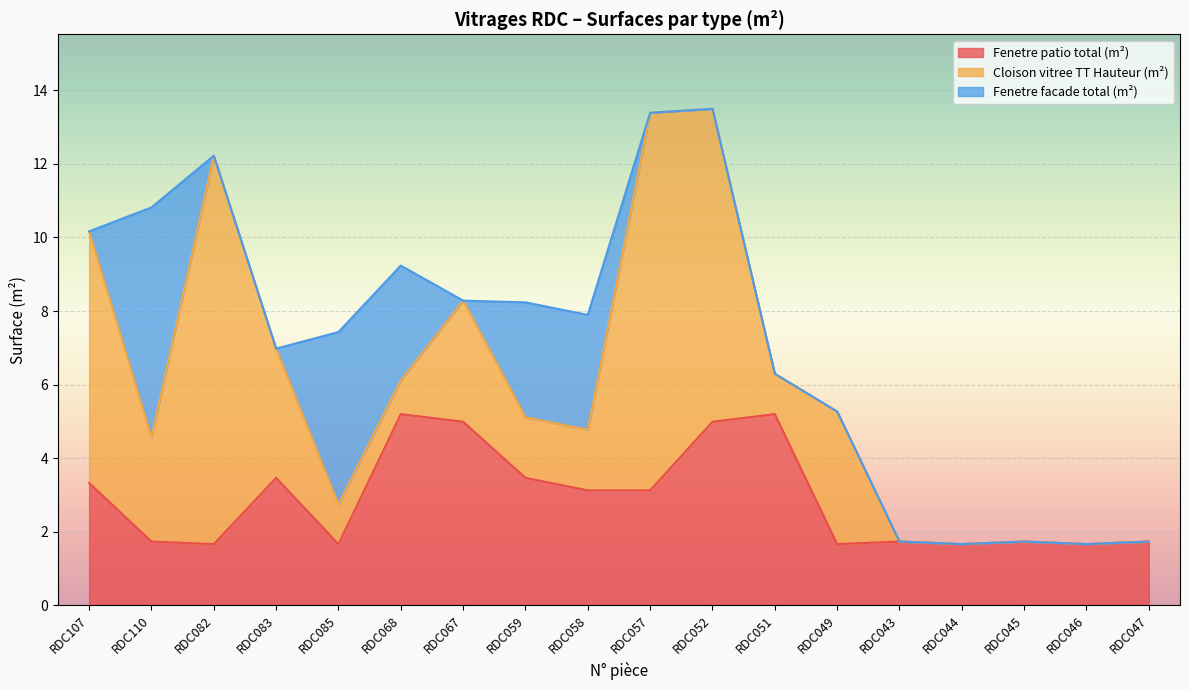

Where does the Cloison vitree TT Hauteur (m²) series first go above 1?

RDC107